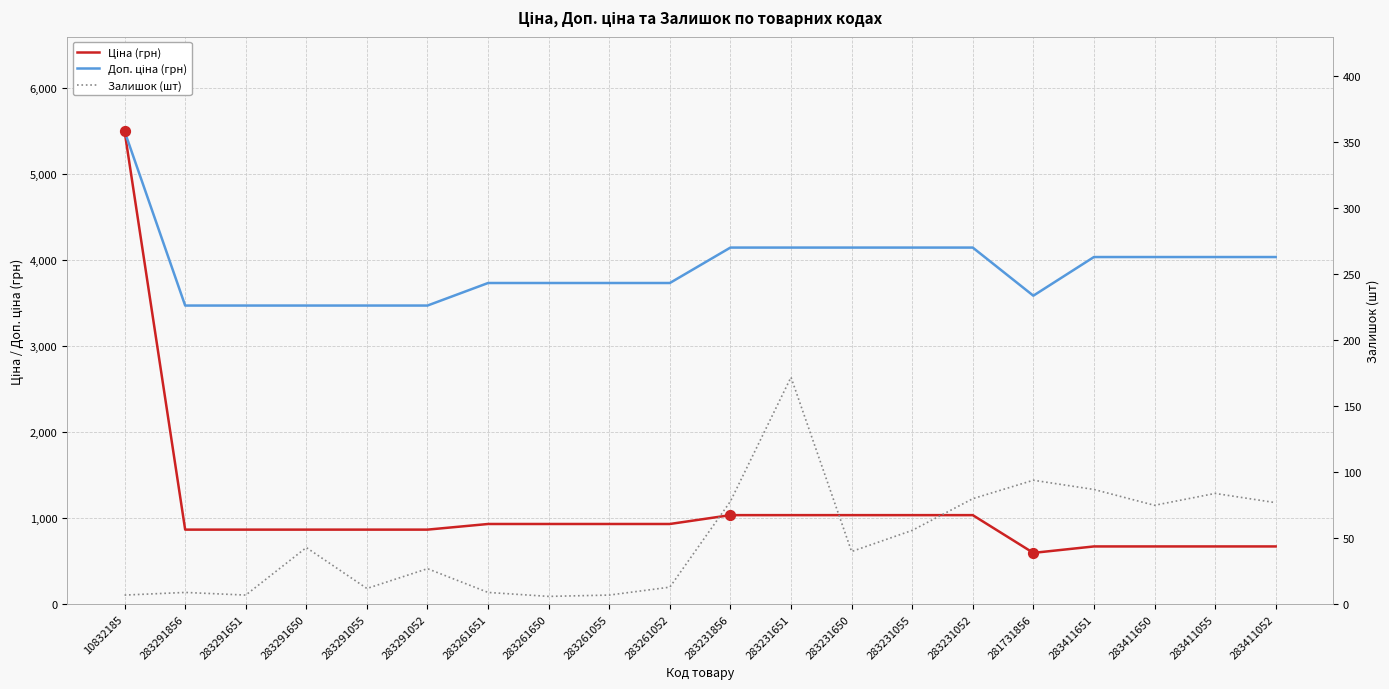

Which series has the largest total across all categories?

Доп. ціна (грн)